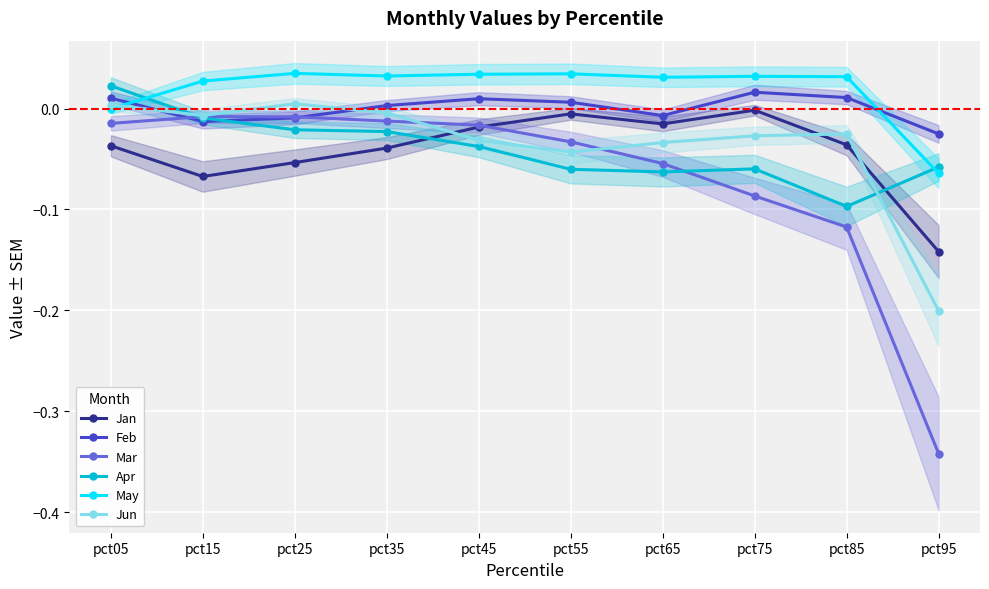

What are all the series names shown in the legend?

Jan, Feb, Mar, Apr, May, Jun